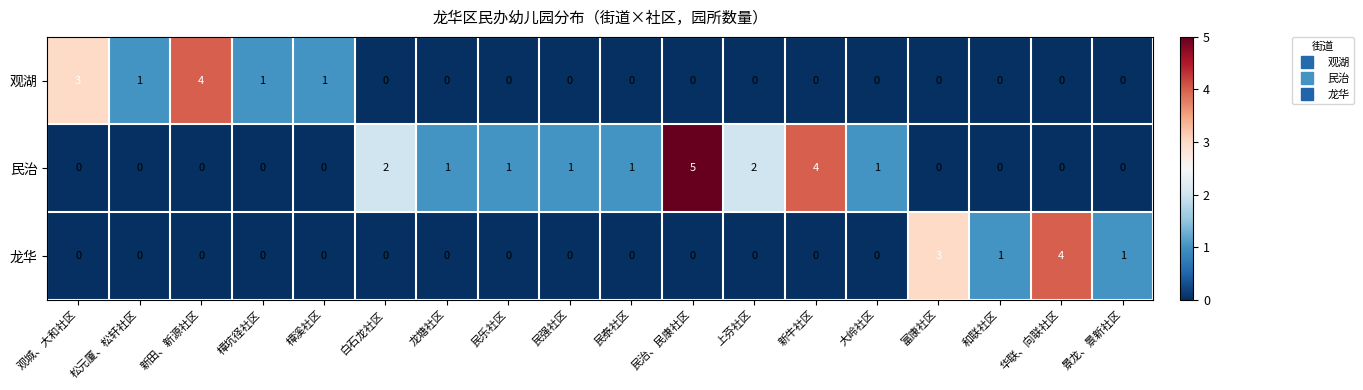

Count the 龙华 values in the range 0 to 1.

16